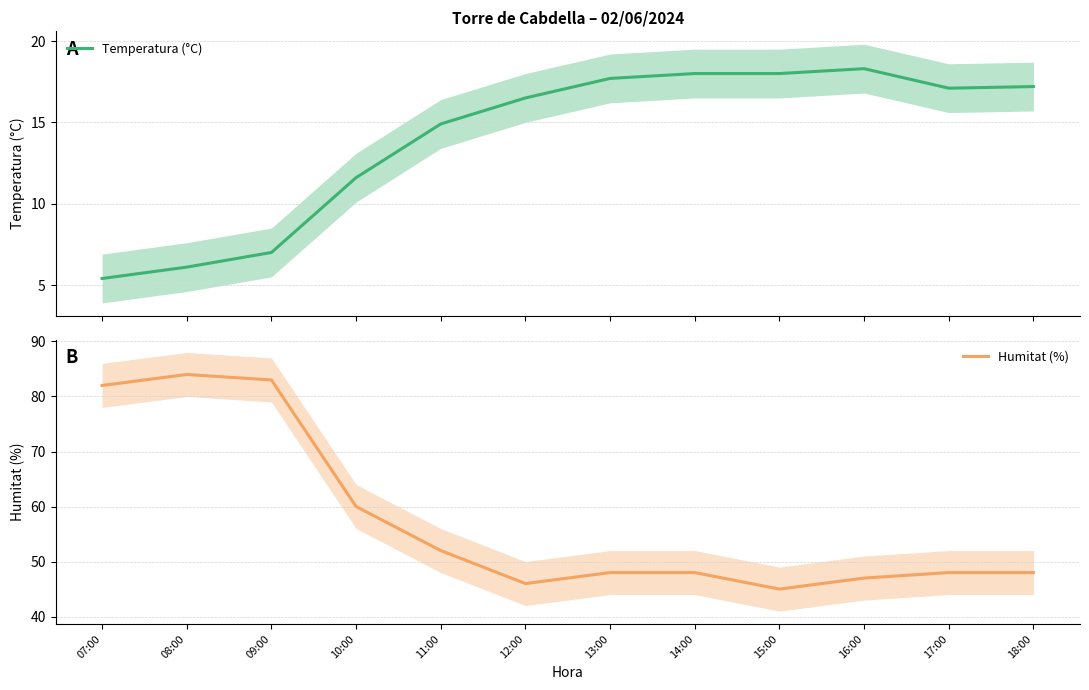

Rank the series by their maximum value, from lowest to highest.

Temperatura (°C), Humitat (%)